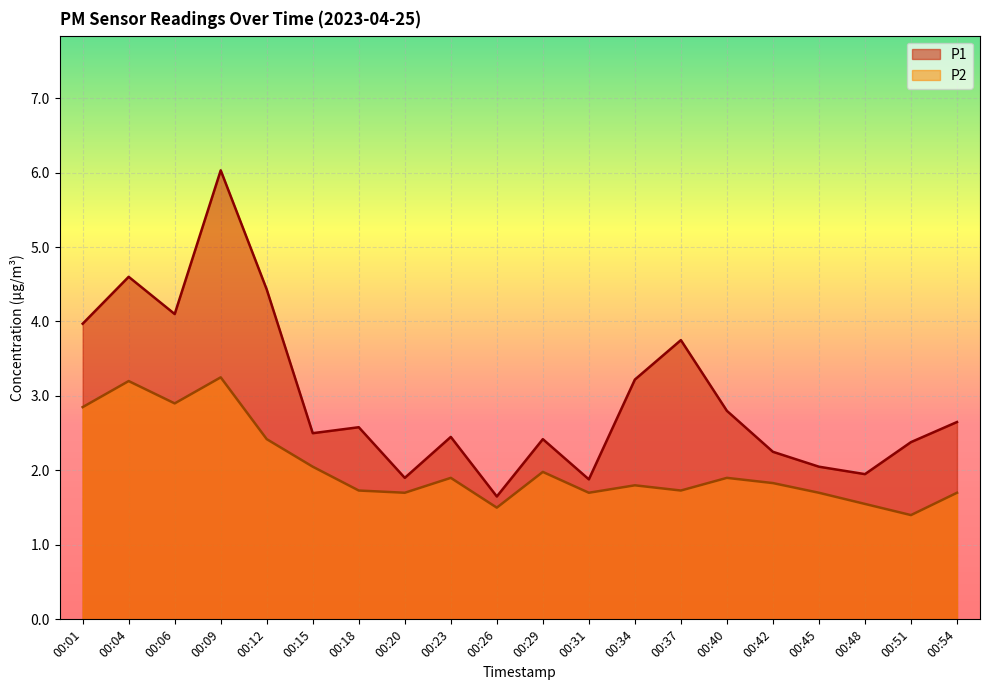

True or false: P1 has a value of 5.5 at 00:37.

False